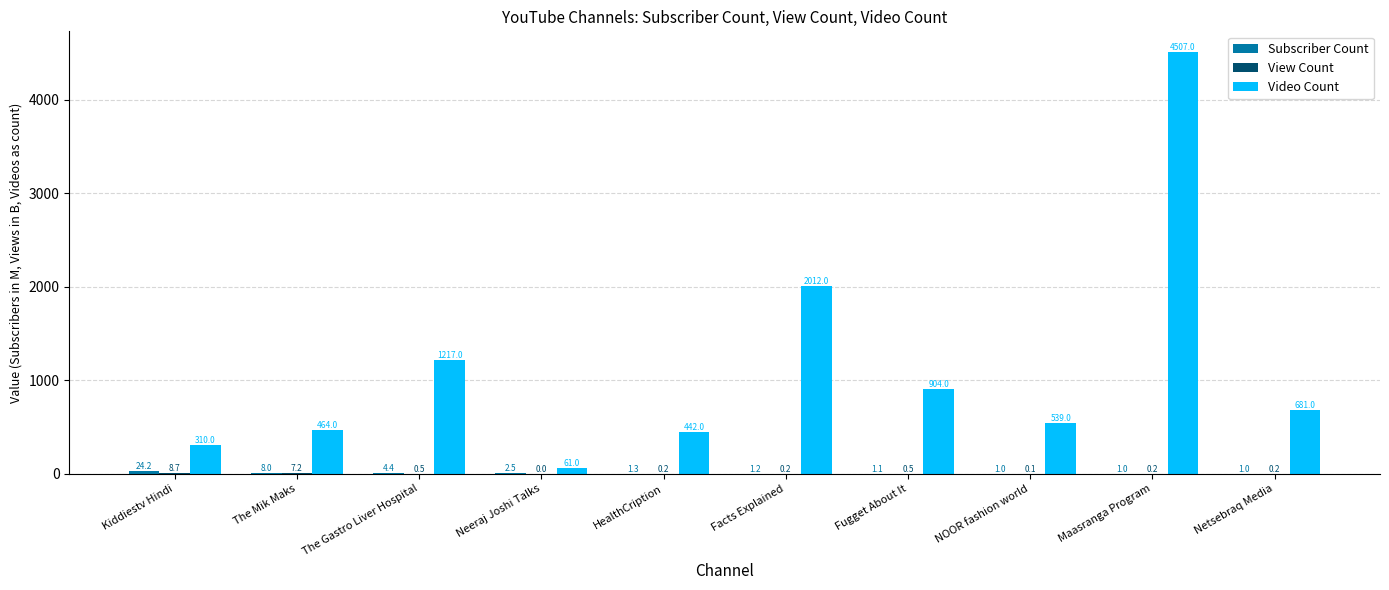

What is the greatest value displayed?

4507.0